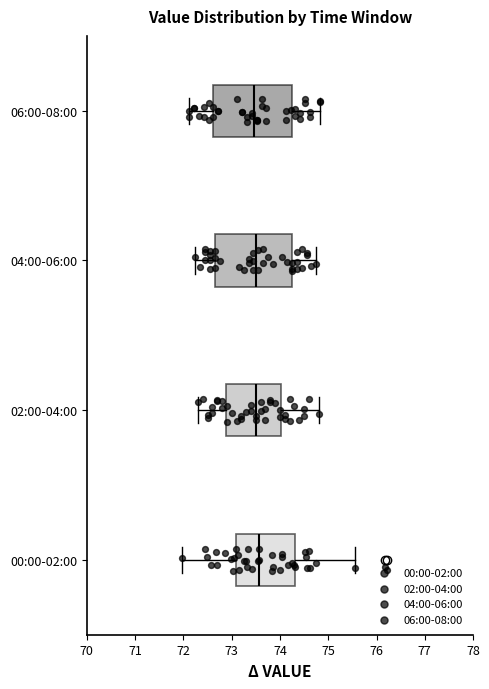

Reading bottom to top, transcribe this box plot: for each box, give where its median line is, the range the box spans, and where its two whiskers end, as read against the x-axis. The values are not printed on the chart, so give them approximately, as read against the axis.

00:00-02:00: median 73.6, box 73.1 to 74.3, whiskers 72.0 to 75.6
02:00-04:00: median 73.5, box 72.9 to 74.0, whiskers 72.3 to 74.8
04:00-06:00: median 73.5, box 72.7 to 74.3, whiskers 72.3 to 74.8
06:00-08:00: median 73.5, box 72.6 to 74.2, whiskers 72.1 to 74.8